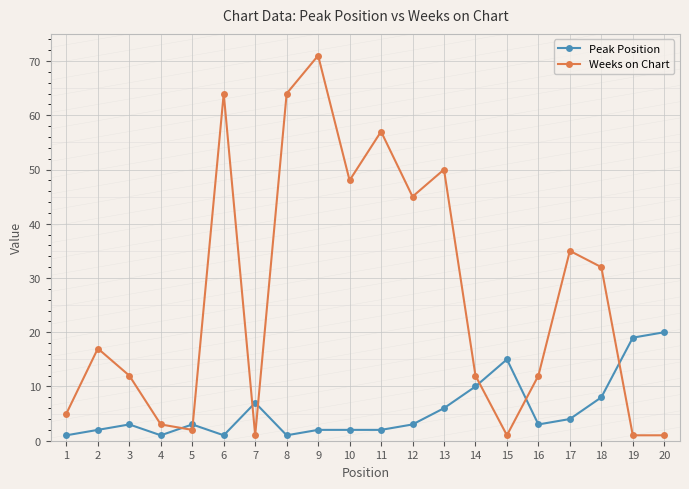

In Weeks on Chart, how many points are higher than both neighbors (excluding endpoints)?

6